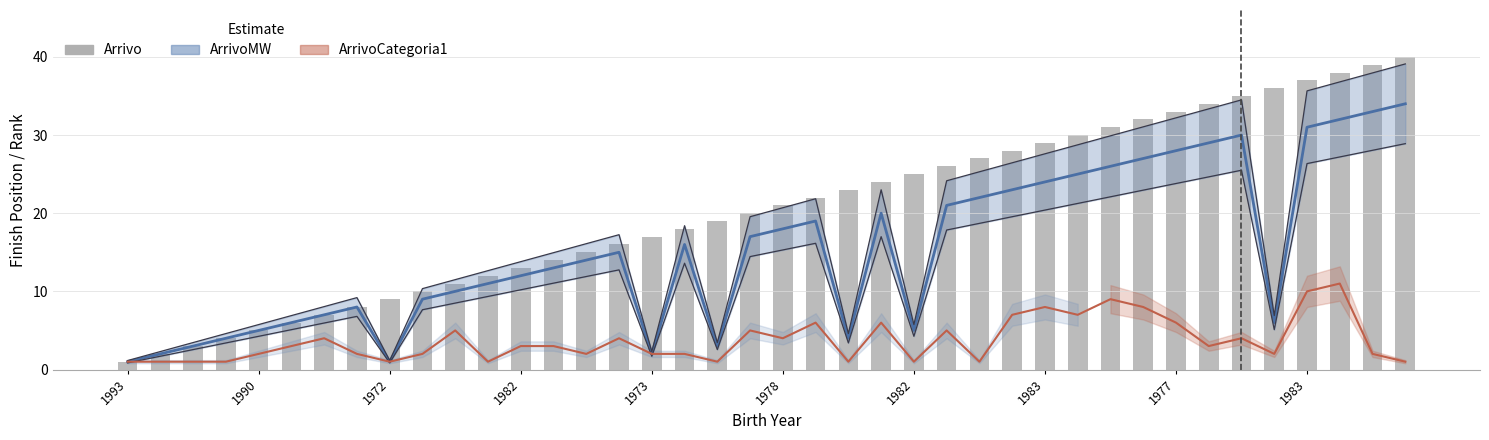

Rank the series by their maximum value, from lowest to highest.

ArrivoCategoria1 (Cat. Rank), ArrivoMW (Gender Rank), Arrivo (Overall Position)